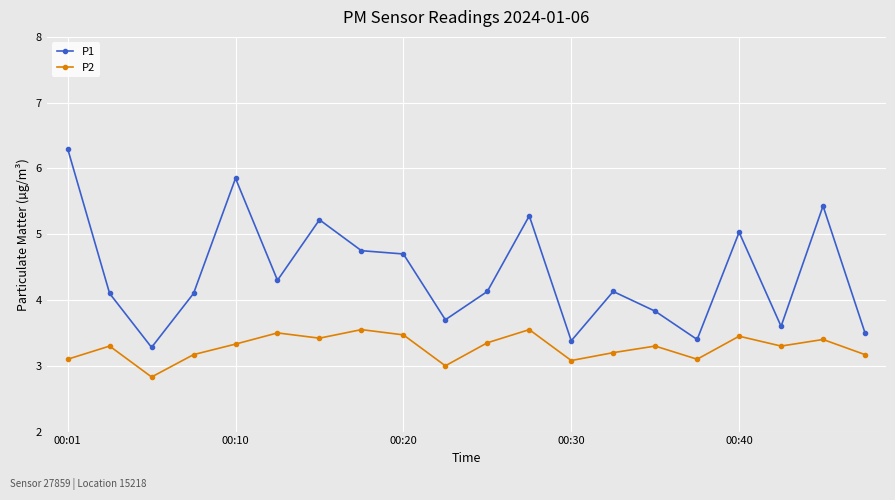

Rank the series by their average value, from lowest to highest.

P2, P1